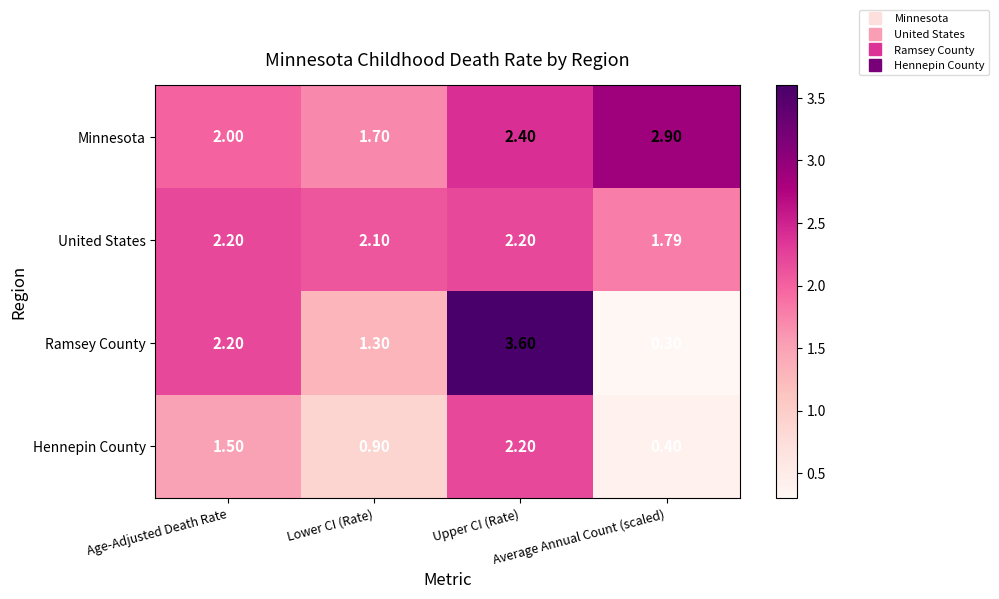

Which series has the largest range (max minus min)?

Ramsey County